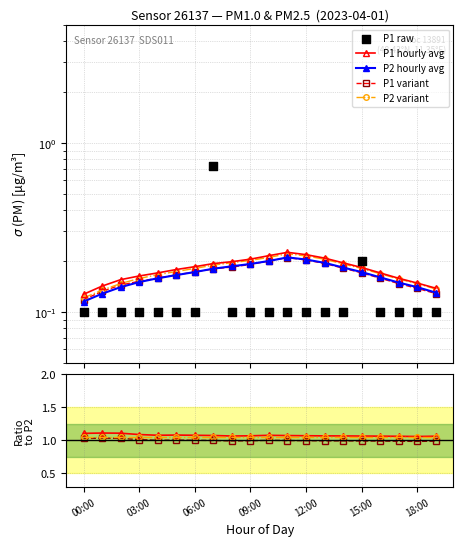

Which series has the largest total across all categories?

P1_hourly_avg